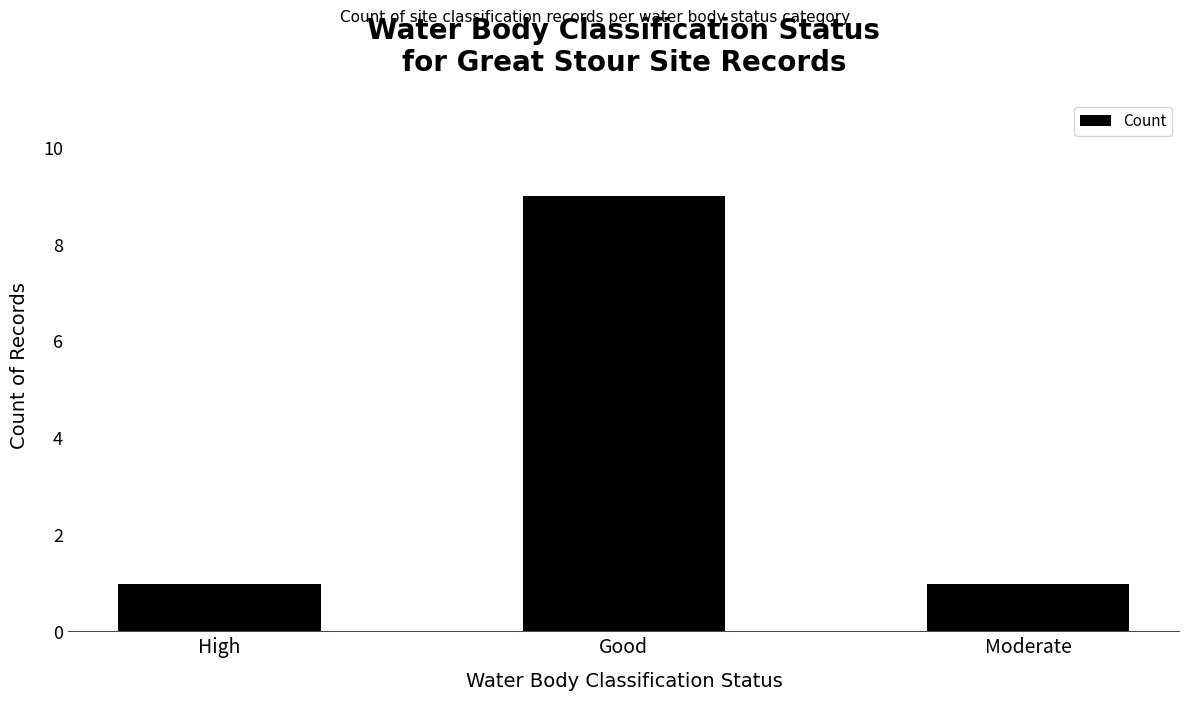

What is the sum of the values at High and Good?

10